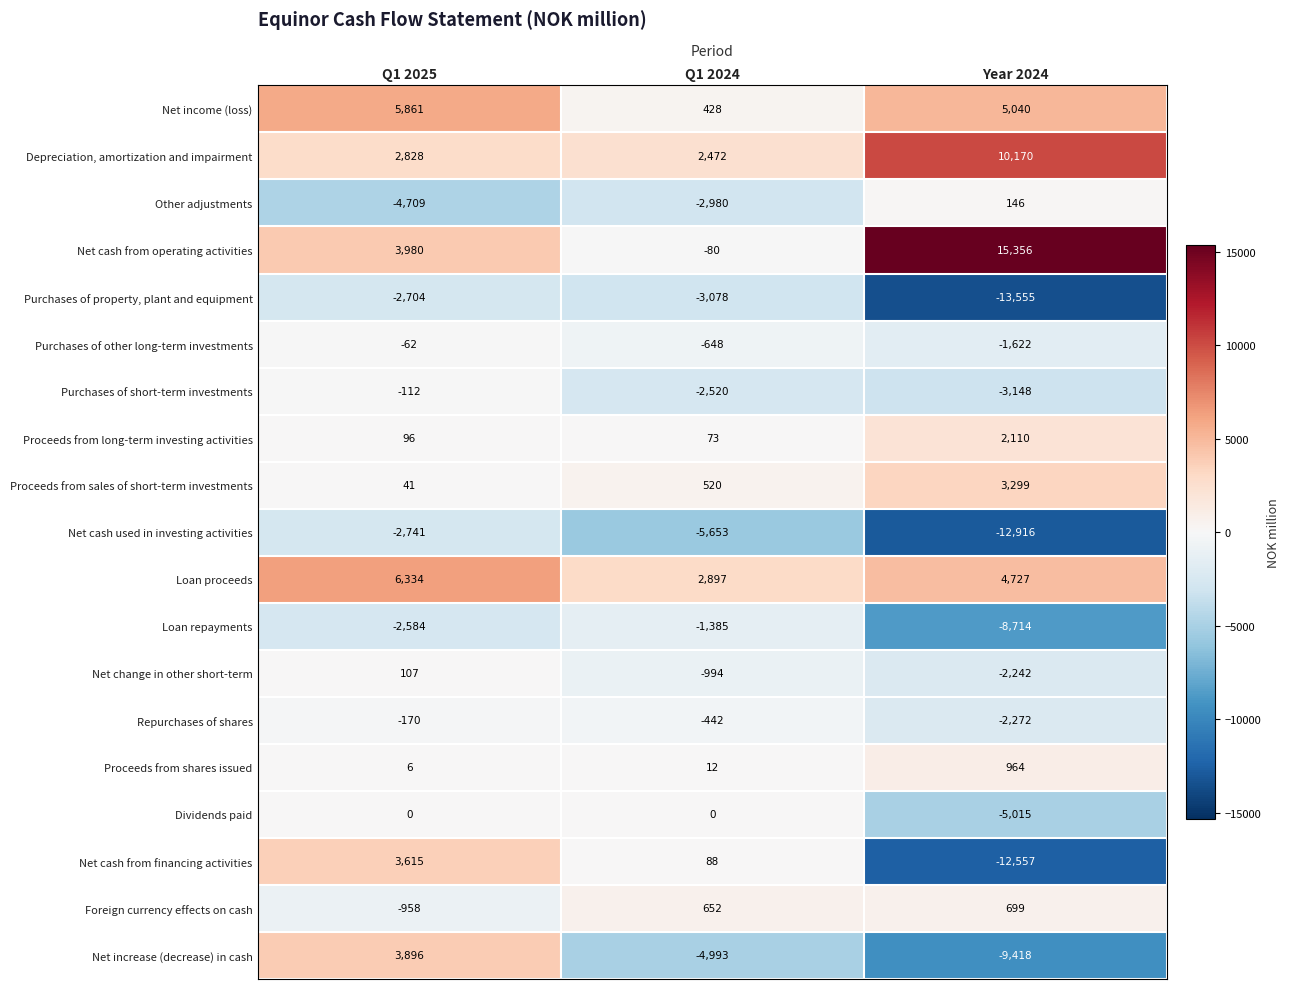

How many Loan repayments values are between -8714 and -1385?

3